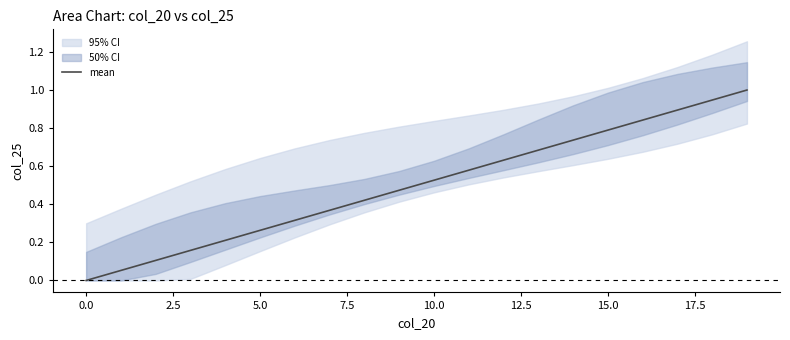

The value at 19 is 0.6. True or false?

False